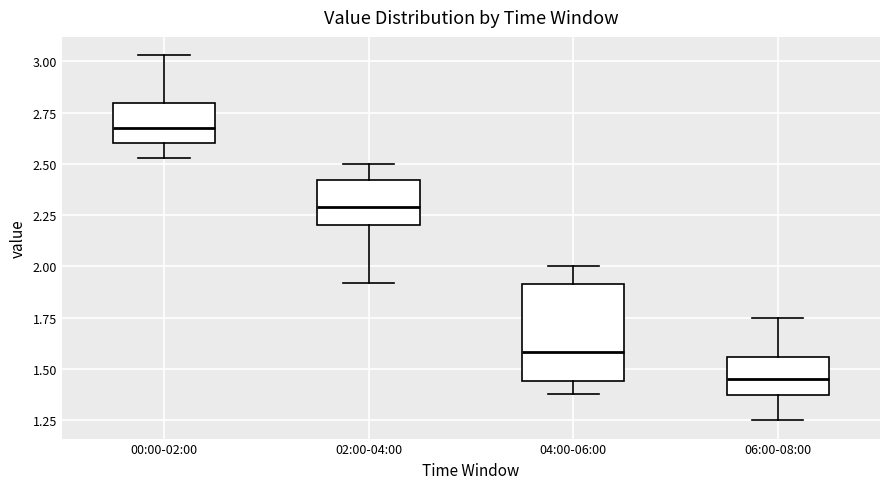

Which box is the tallest, from its lower edge to its upper edge?

04:00-06:00